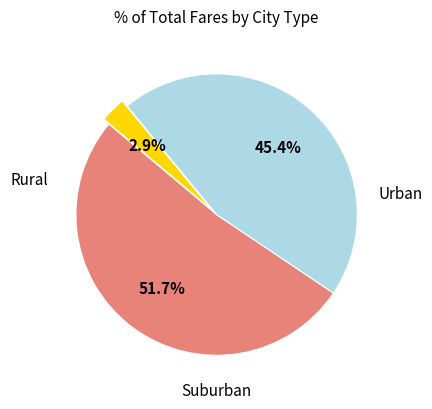

Is there a majority slice in this chart?

Yes